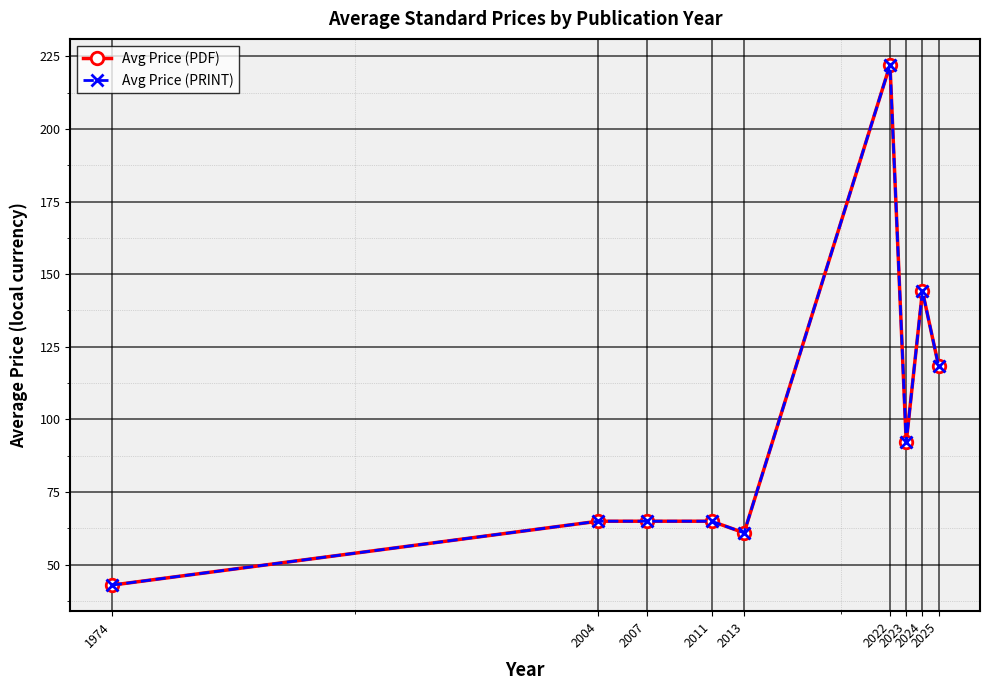

How many interior local valleys does the Avg Price (PRINT) series have?

2